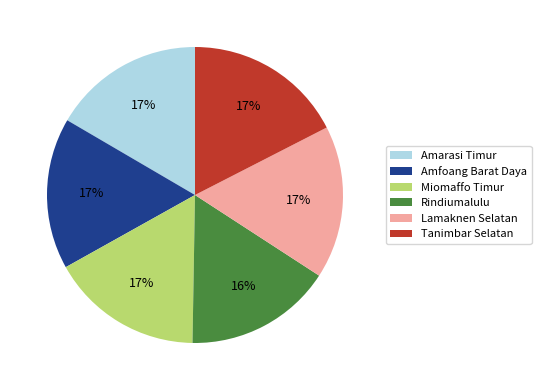

How many slices are in this pie chart?

6